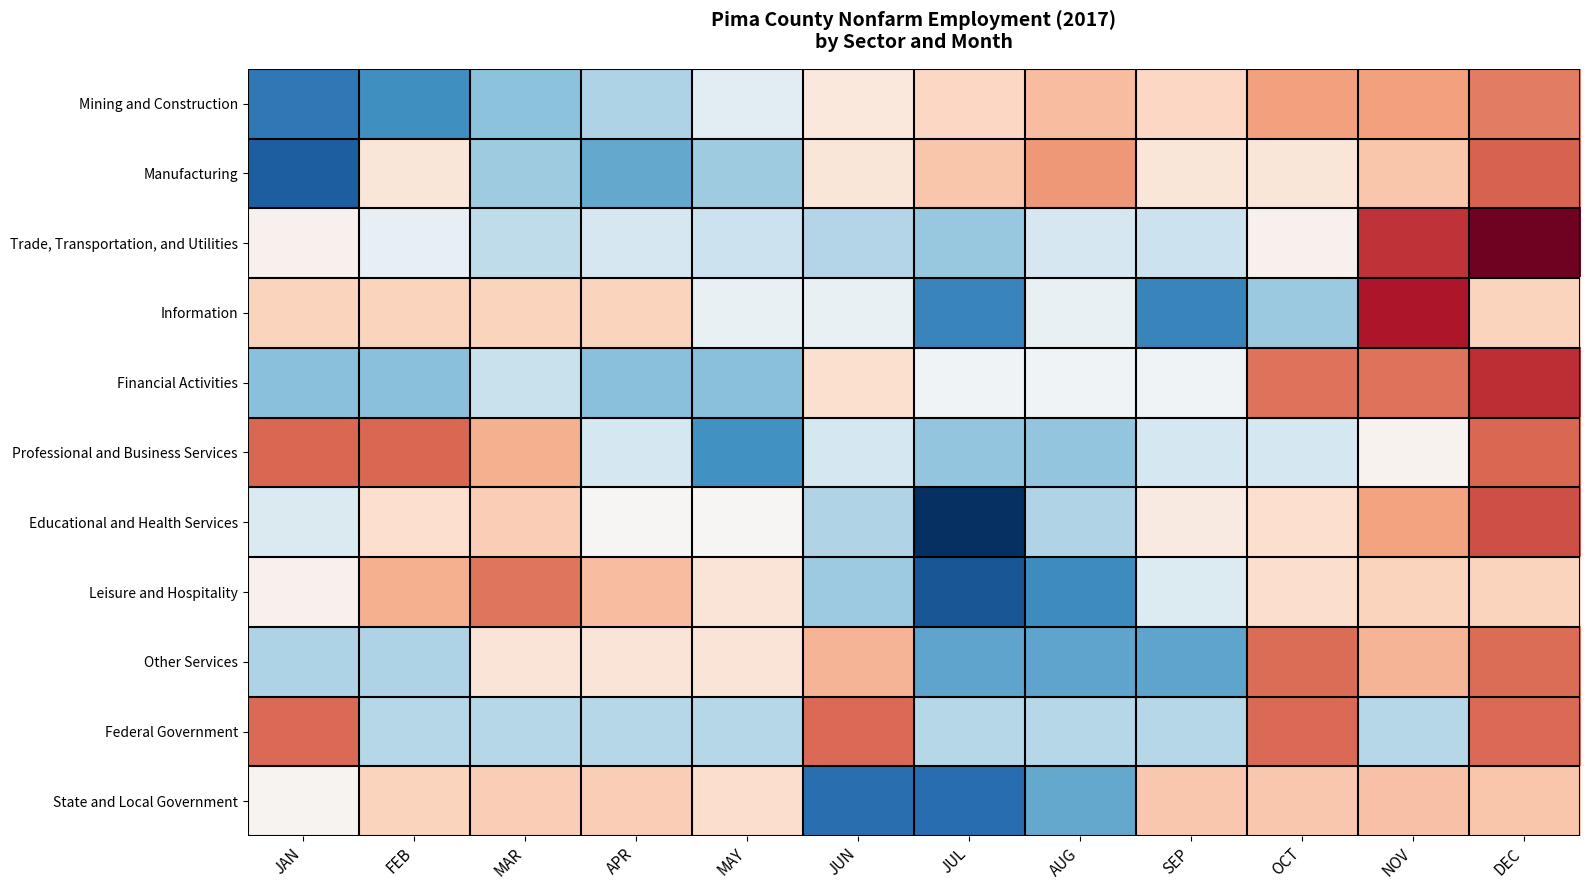

How many data points does each series have?

12